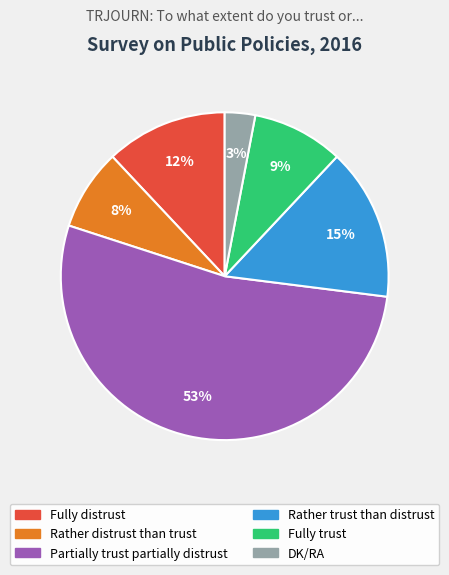

Rank the categories by value from lowest to highest.

DK/RA, Rather distrust than trust, Fully trust, Fully distrust, Rather trust than distrust, Partially trust partially distrust